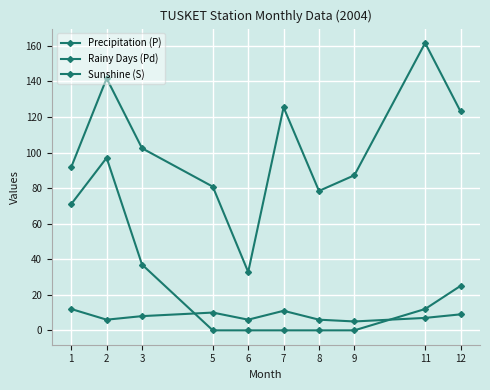

List the series in order of their overall mean, highest first.

Precipitation (P), Sunshine (S), Rainy Days (Pd)